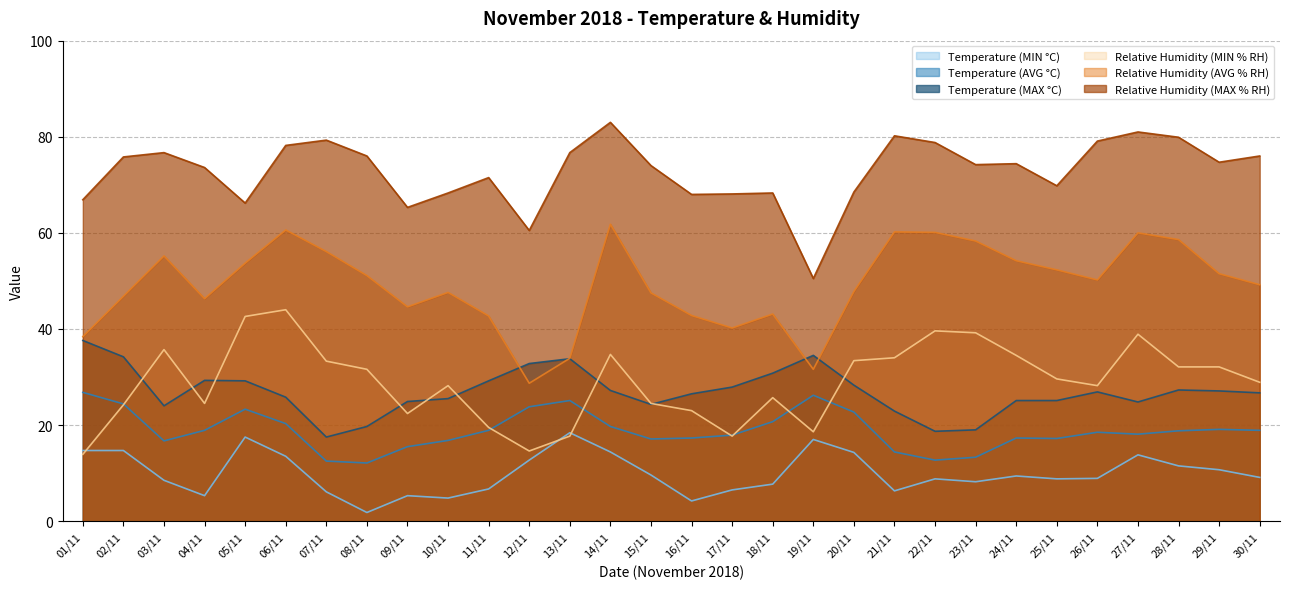

How many data points in Temperature (AVG °C) are above 18?

17